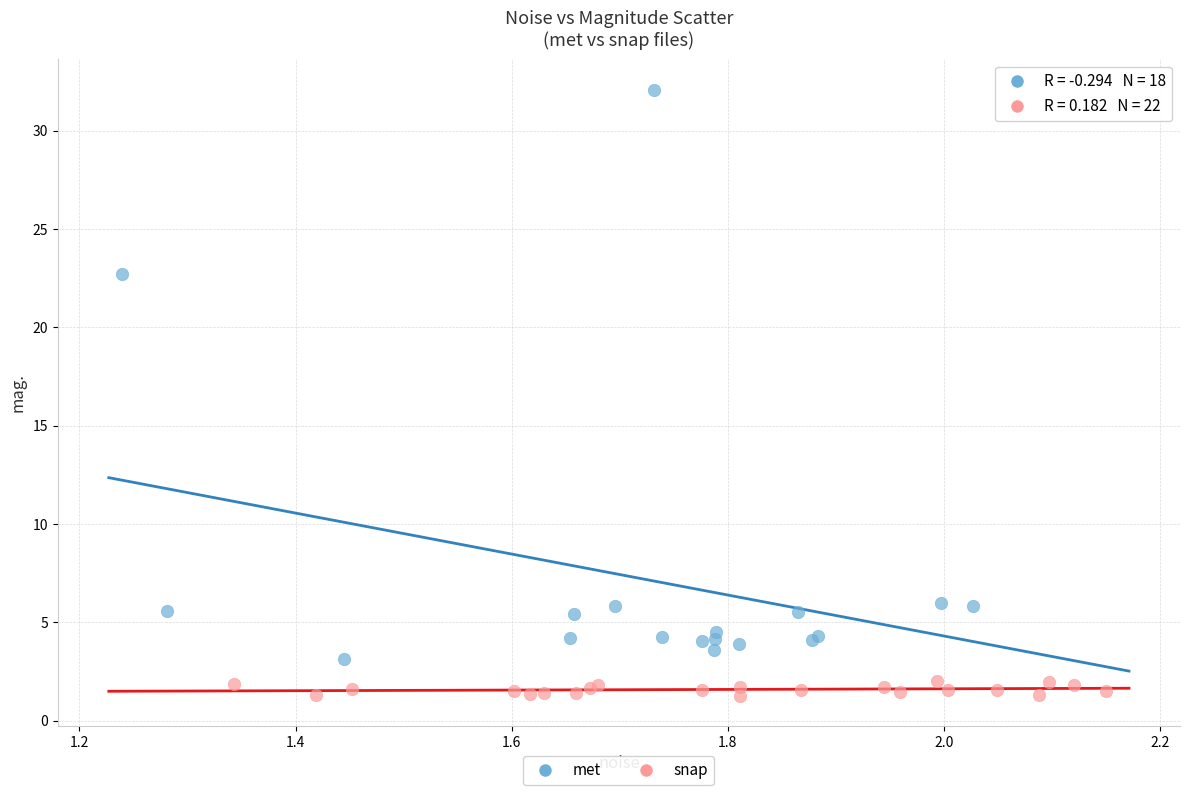

What are all the series names shown in the legend?

met, snap